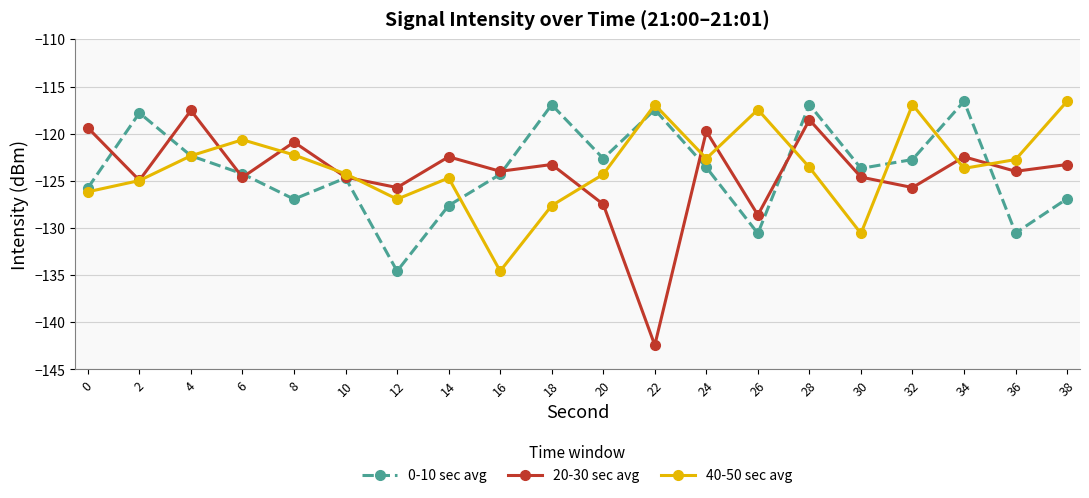

In 0-10 sec avg, how many points are higher than both neighbors (excluding endpoints)?

6